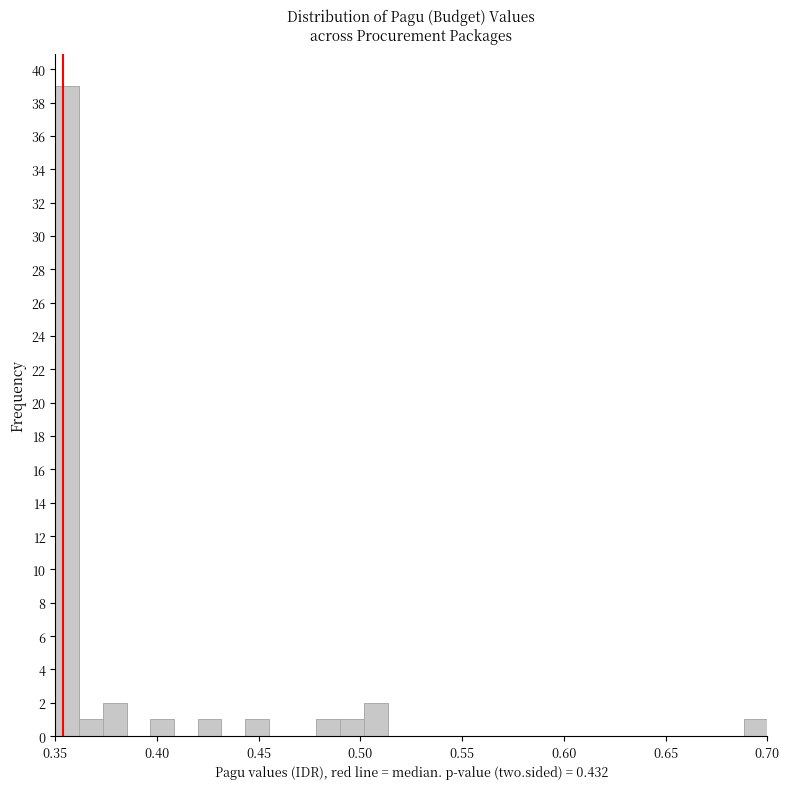

Read against the x-axis, roughly where is the centre of the tallest bar?

0.355